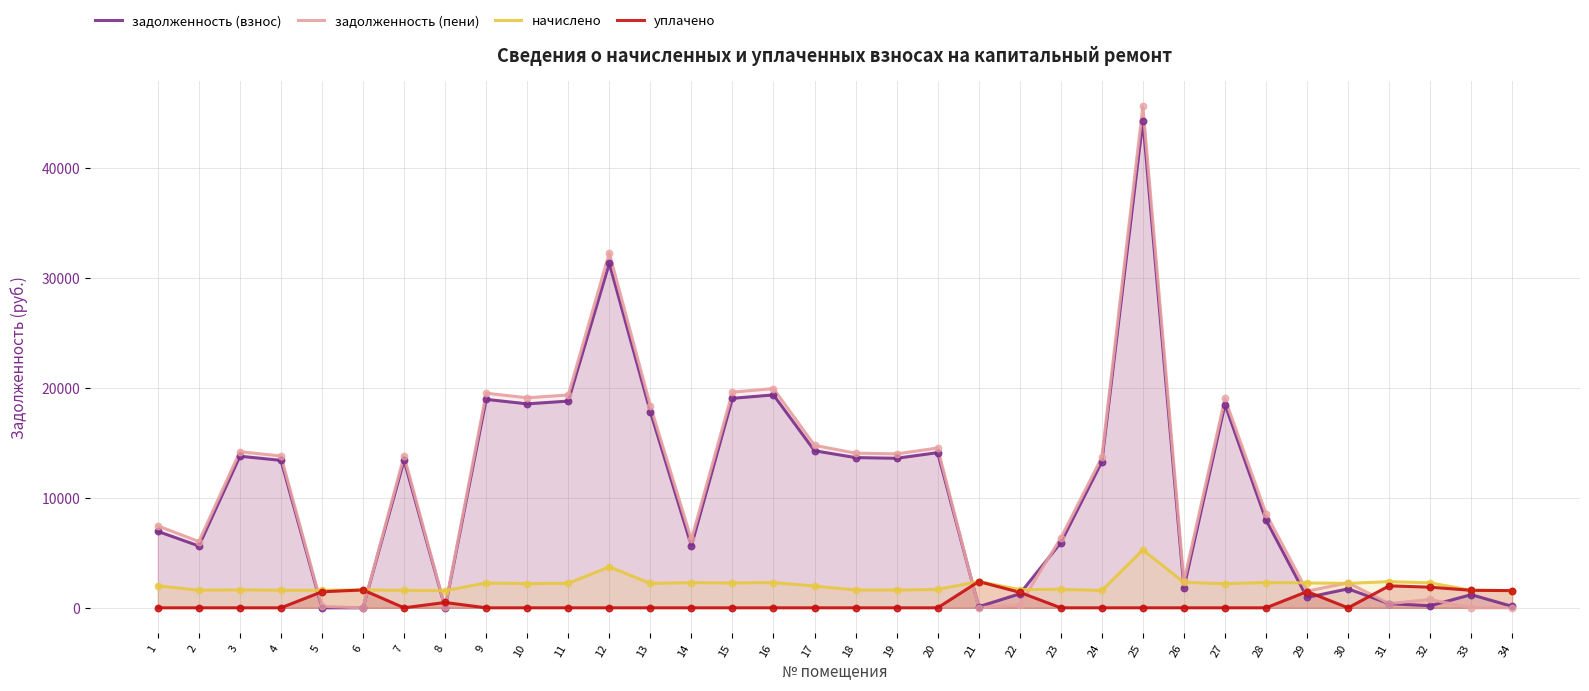

What is the total value across all series at 31?

5141.7